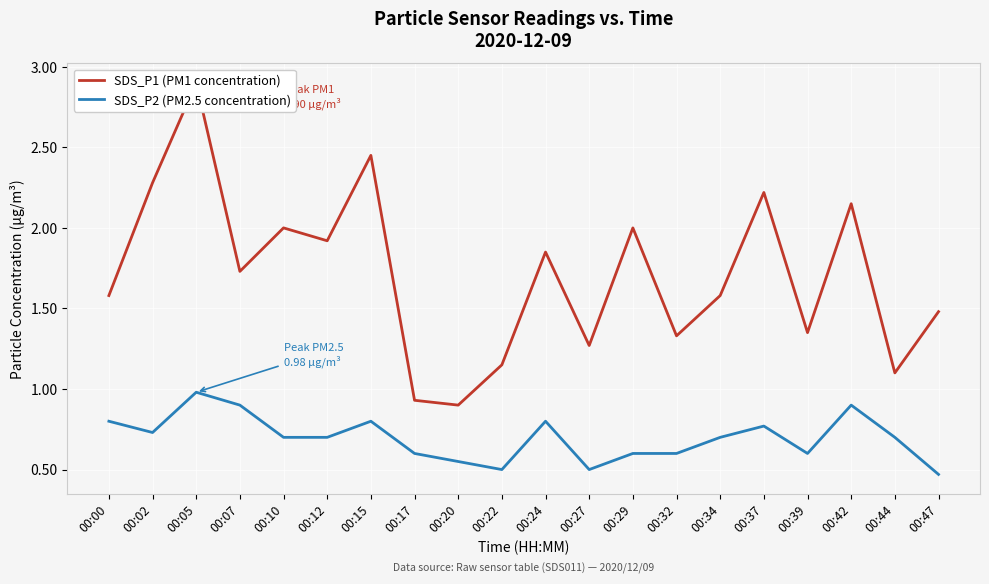

What is the difference between the SDS_P2 (PM2.5 concentration) values at 00:44 and 00:17?

0.1